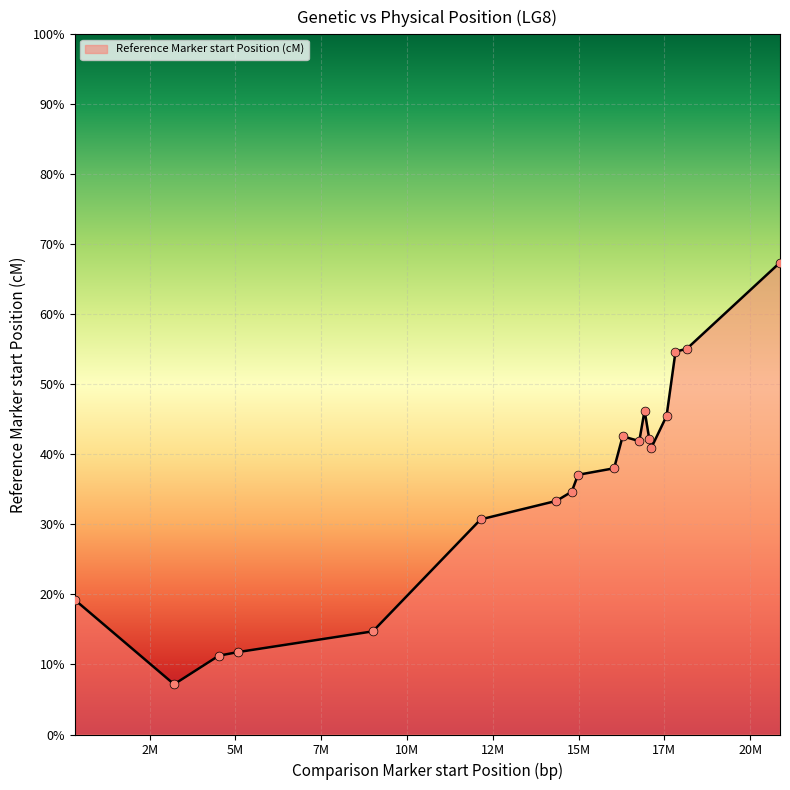

What is the minimum value shown in the chart?

7.2